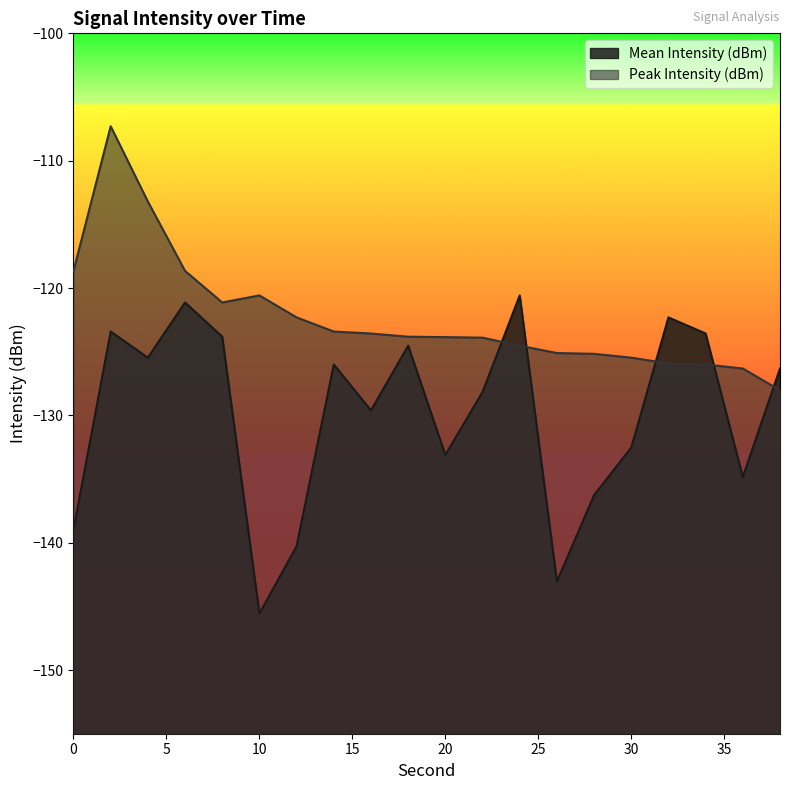

What is the sum of all Peak Intensity (dBm) values?

-2446.9